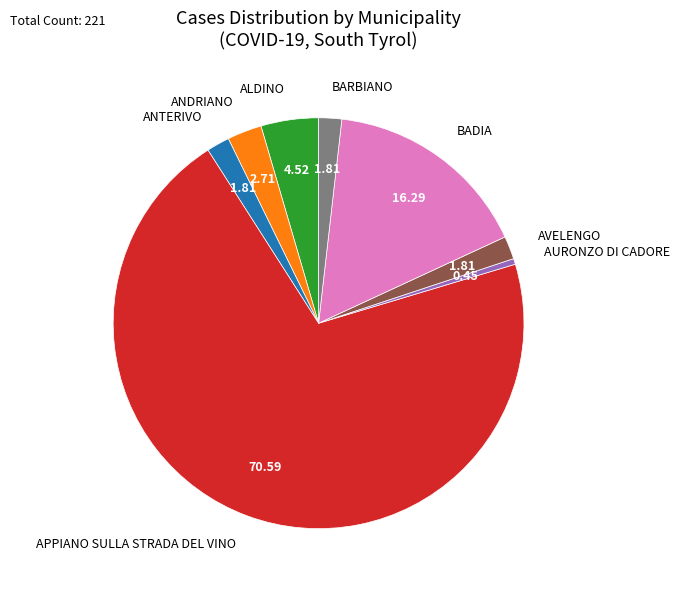

Does any single category account for the majority?

Yes